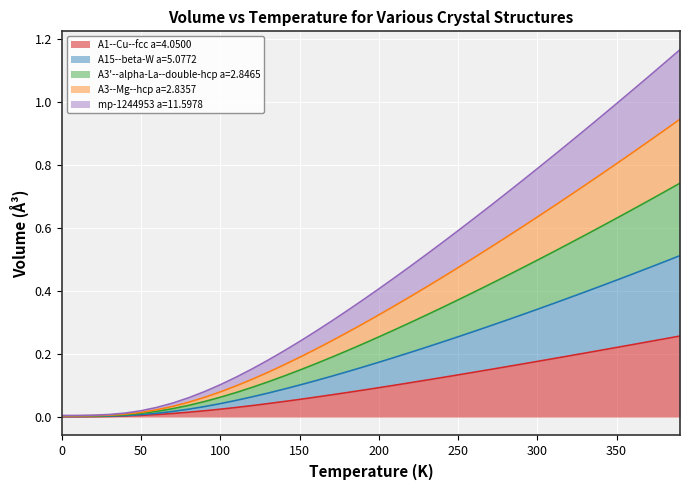

How many distinct data groups are displayed?

5